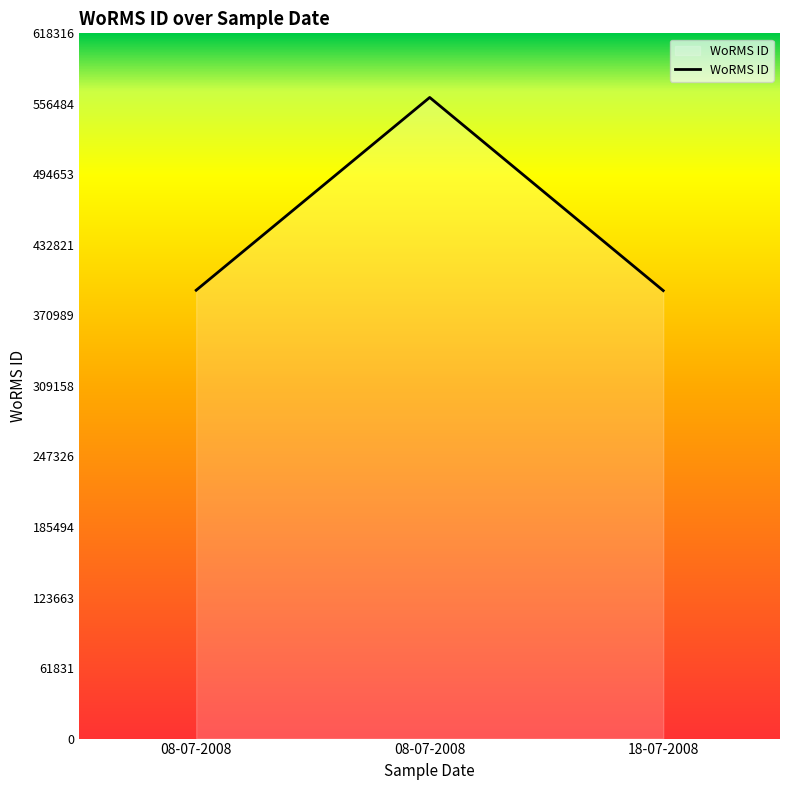

What is the ratio of the value at 08-07-2008 to the value at 18-07-2008?

1.4